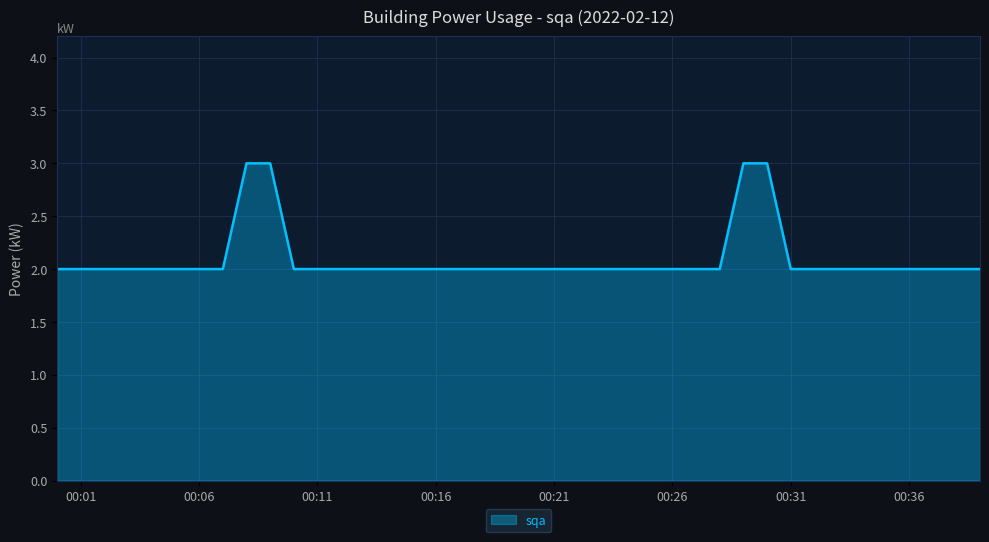

What is the maximum value shown in the chart?

3